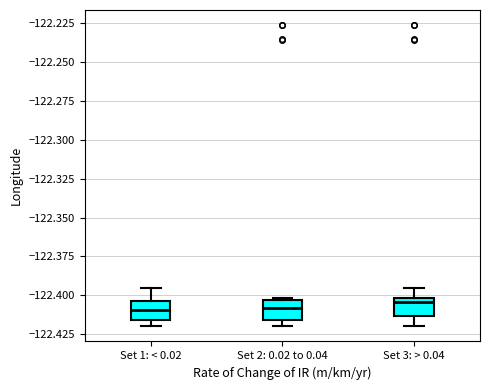

Reading left to right, read every box against the y-axis: the position of its median line, the range the box covers, and the ends of its whiskers. The values are not printed on the chart, so give them approximately, as read against the axis.

Set 1: < 0.02: median -122.410, box -122.415 to -122.405, whiskers -122.420 to -122.395
Set 2: 0.02 to 0.04: median -122.410, box -122.415 to -122.405, whiskers -122.420 to -122.400
Set 3: > 0.04: median -122.405, box -122.415 to -122.400, whiskers -122.420 to -122.395